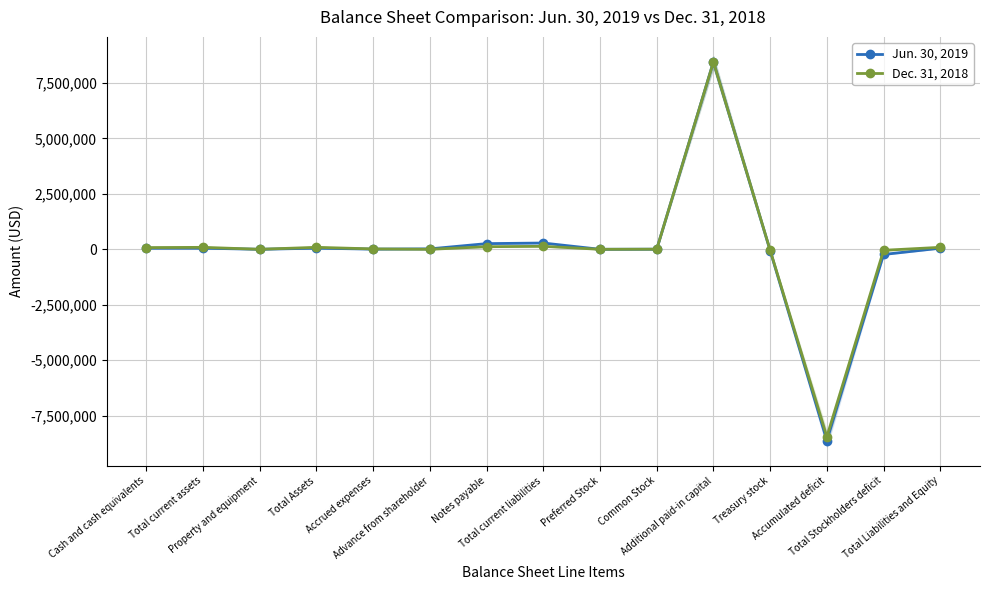

What is the label of the 14th point from the left?

Total Stockholders deficit